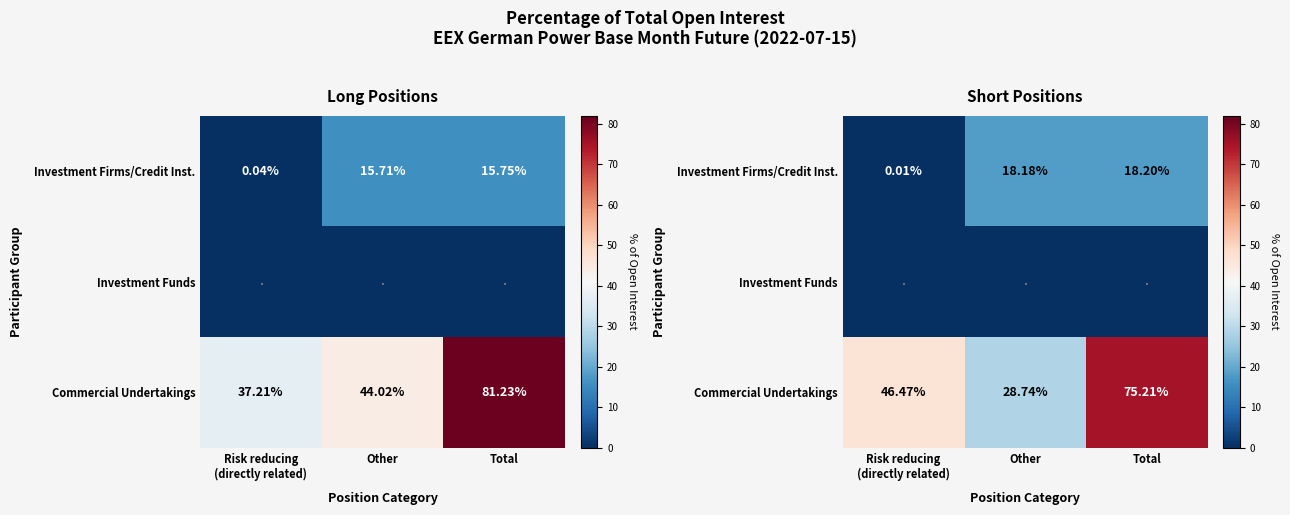

How many values in the Investment Firms/Credit Inst. series are below 18?

1